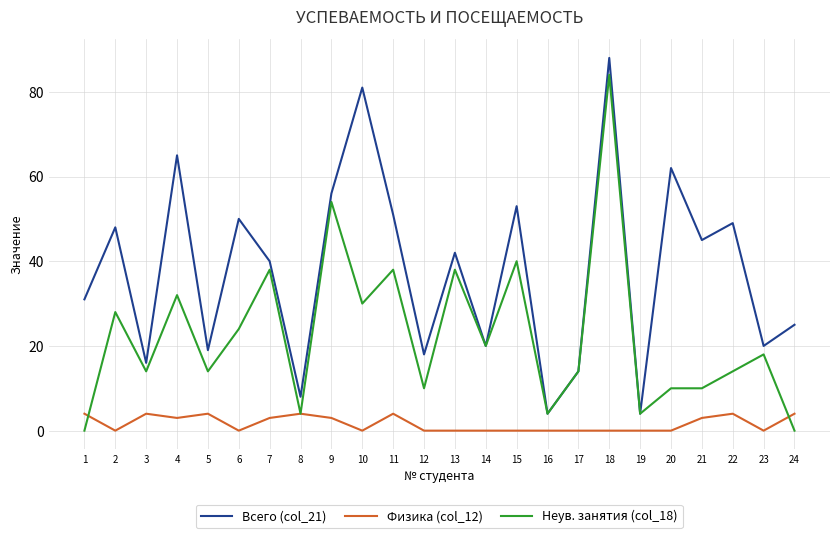

Reading left to right, what are all the values shown in this chart?

Всего (col_21): 31	48	16	65	19	50	40	8	56	81	51	18	42	20	53	4	14	88	4	62	45	49	20	25
Физика (col_12): 4	0	4	3	4	0	3	4	3	0	4	0	0	0	0	0	0	0	0	0	3	4	0	4
Неув. занятия (col_18): 0	28	14	32	14	24	38	4	54	30	38	10	38	20	40	4	14	84	4	10	10	14	18	0